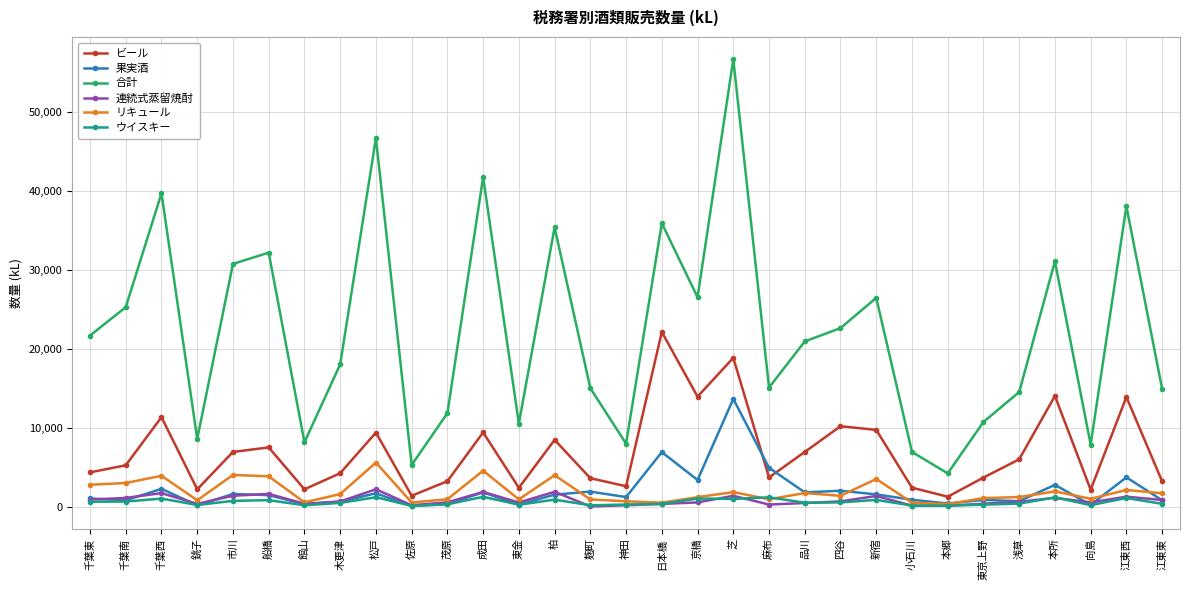

Which series has the largest total across all categories?

合計